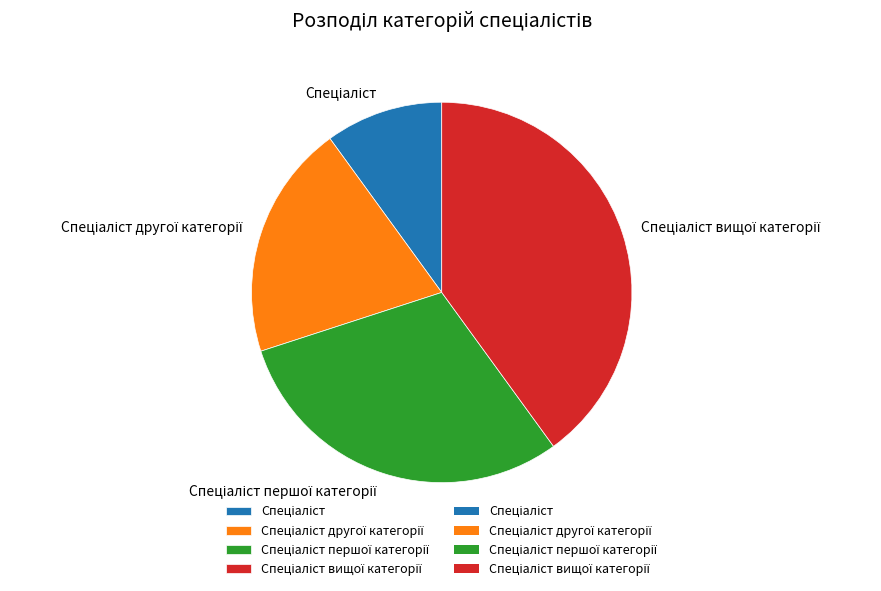

Is there any slice that represents more than half of the pie?

No